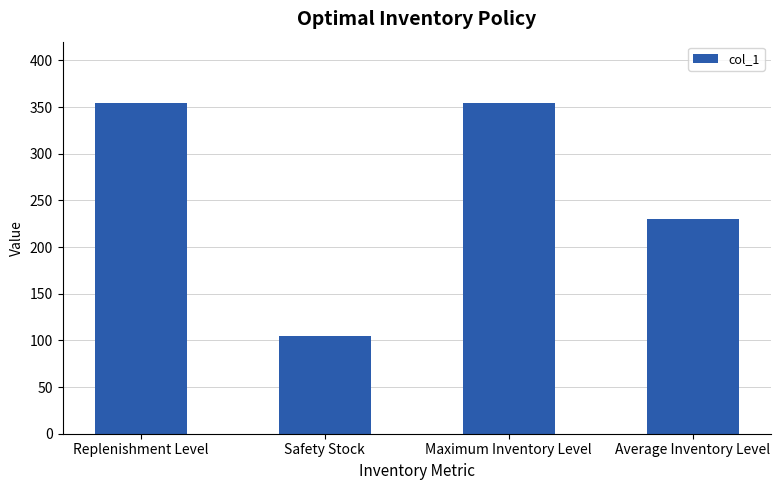

Reading right to left, extract all data points from this chart.

229.7	354.7	104.7	354.7